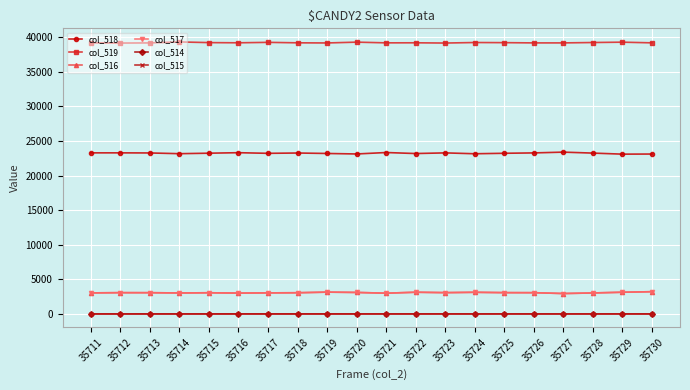

At how many categories does at least one series exceed 11306?

20